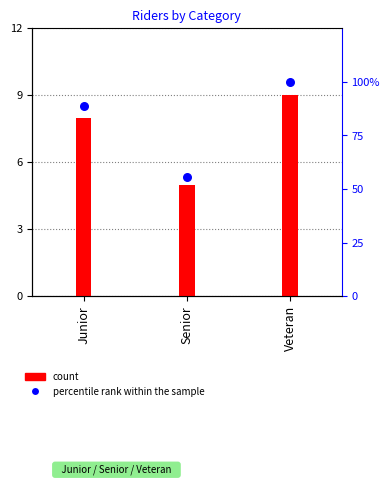

Is the value of percentile rank within the sample at Junior greater than the value of count at Junior?

Yes